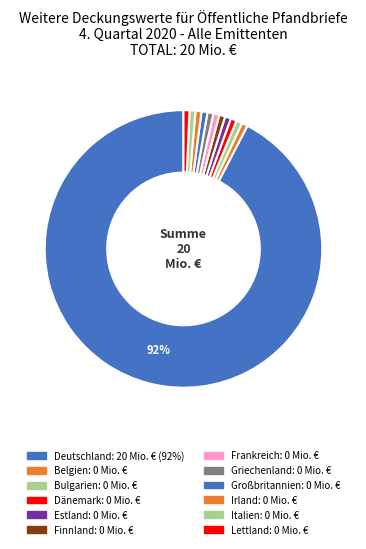

Is it true that Bulgarien is 12% of the pie?

False